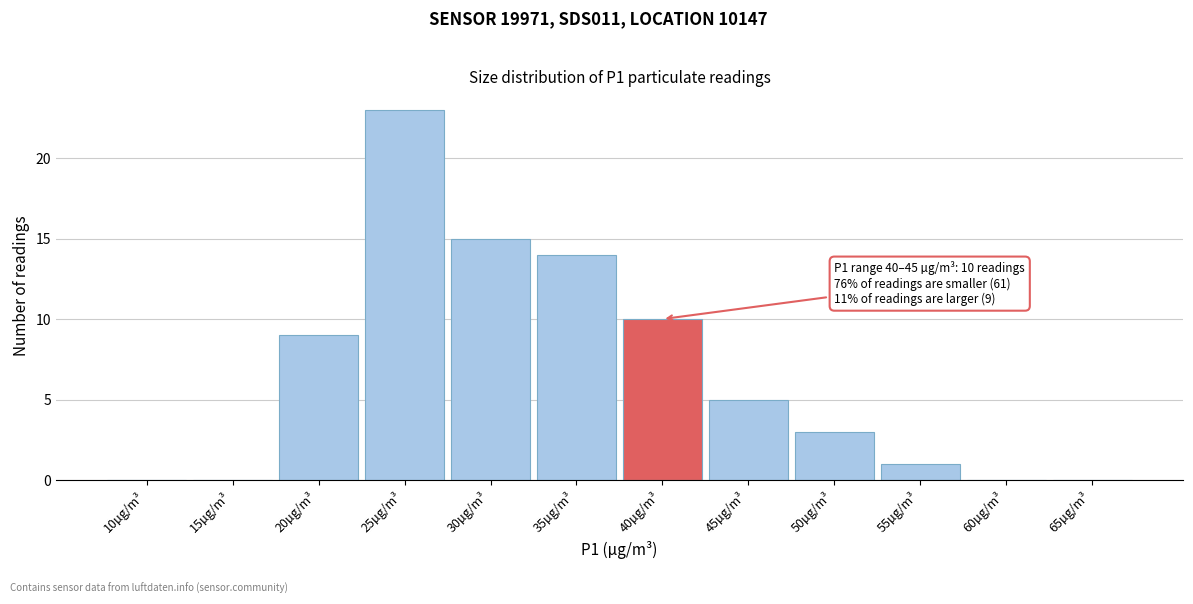

Reading right to left, transcribe all the data shown in this chart.

65µg/m³=0	60µg/m³=0	55µg/m³=1	50µg/m³=3	45µg/m³=5	40µg/m³=10	35µg/m³=14	30µg/m³=15	25µg/m³=23	20µg/m³=9	15µg/m³=0	10µg/m³=0